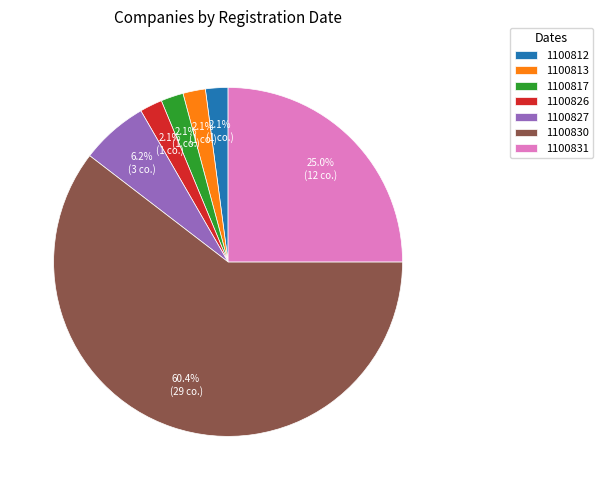

Is it true that 1100831 is 25% of the pie?

True